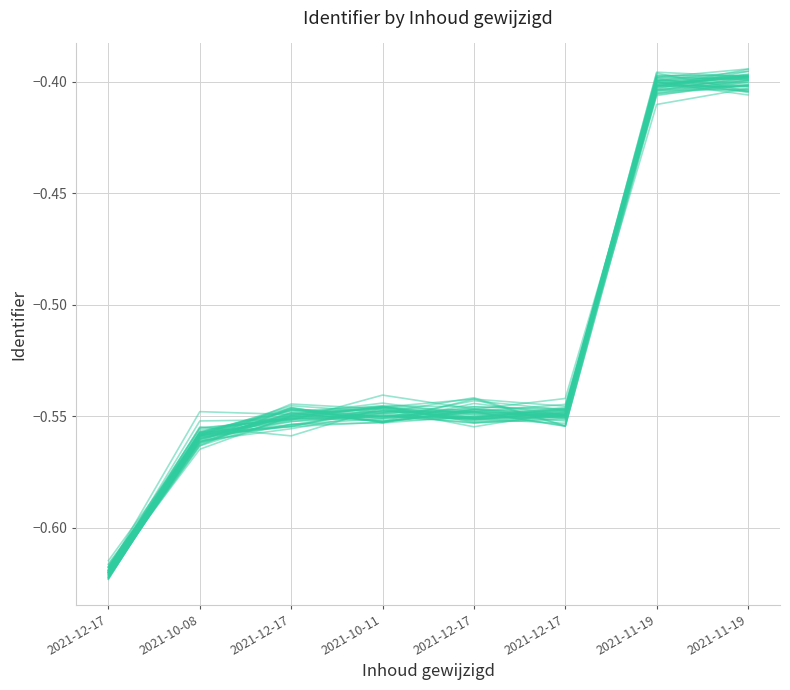

The value at 2021-10-08 is -0.9. True or false?

False